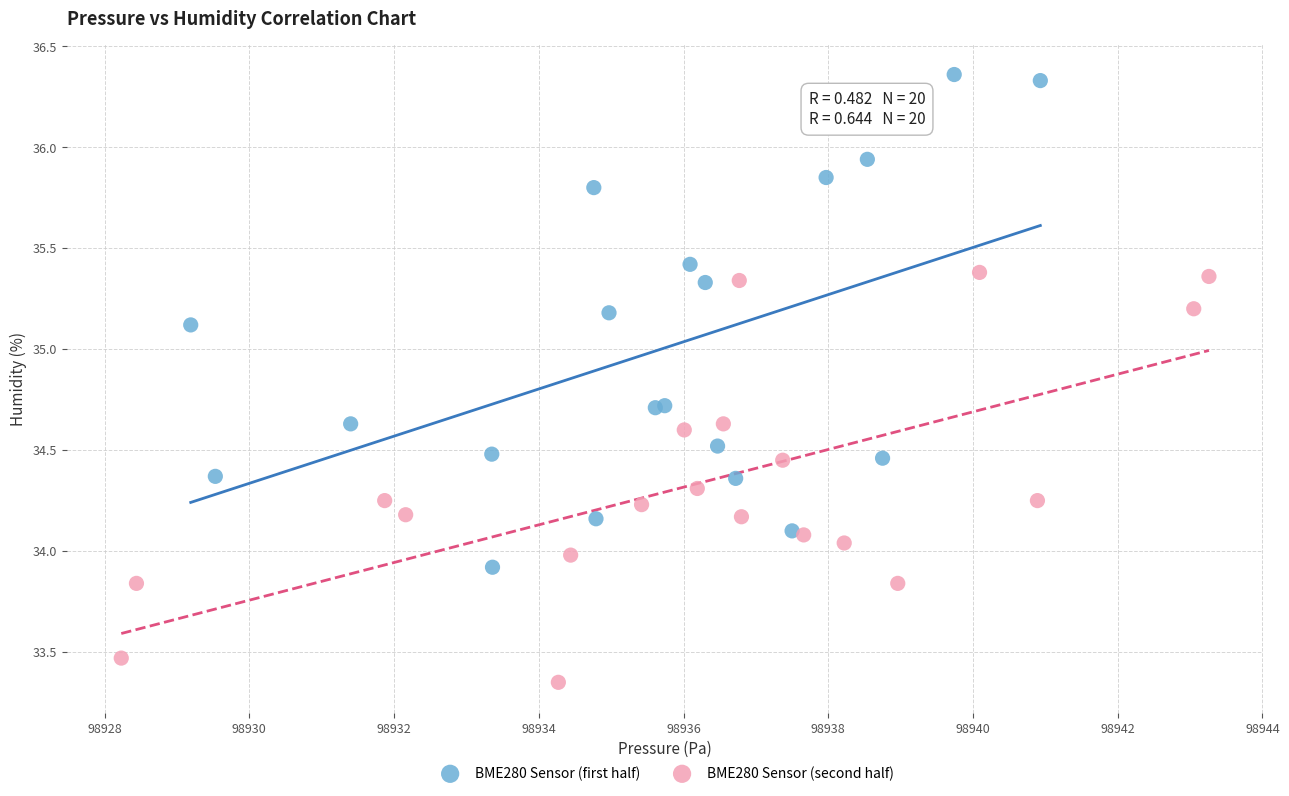

What are all the series names shown in the legend?

BME280 Sensor (first half), BME280 Sensor (second half)